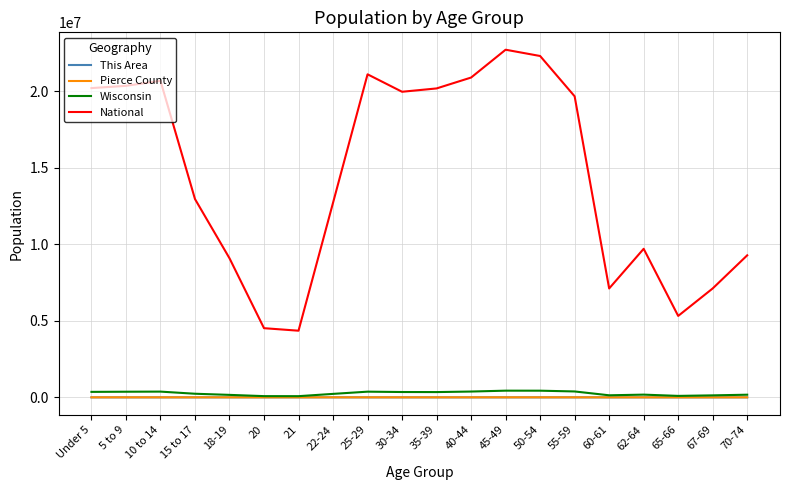

In Pierce County, how many points are lower than both neighbors (excluding endpoints)?

5